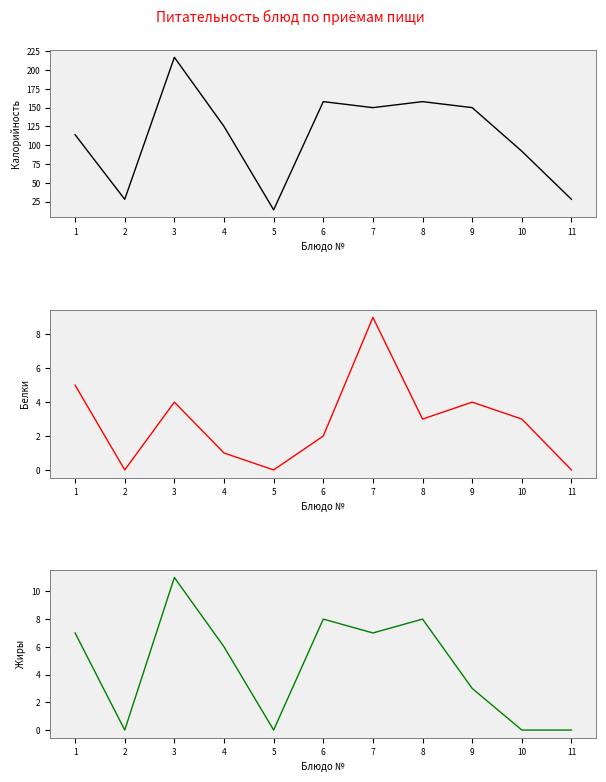

At how many categories does at least one series exceed 24?

10